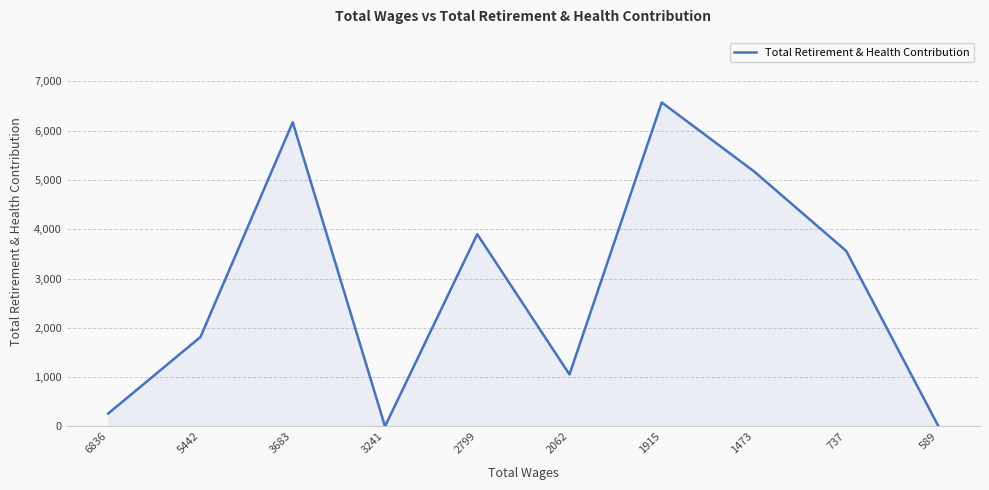

What is the difference between the values at 589 and 2799?

3900